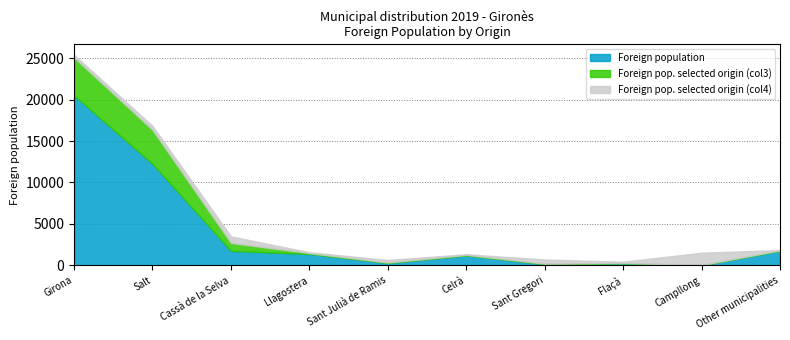

At which category does Foreign pop. selected origin (col4) reach its first local valley?

Llagostera